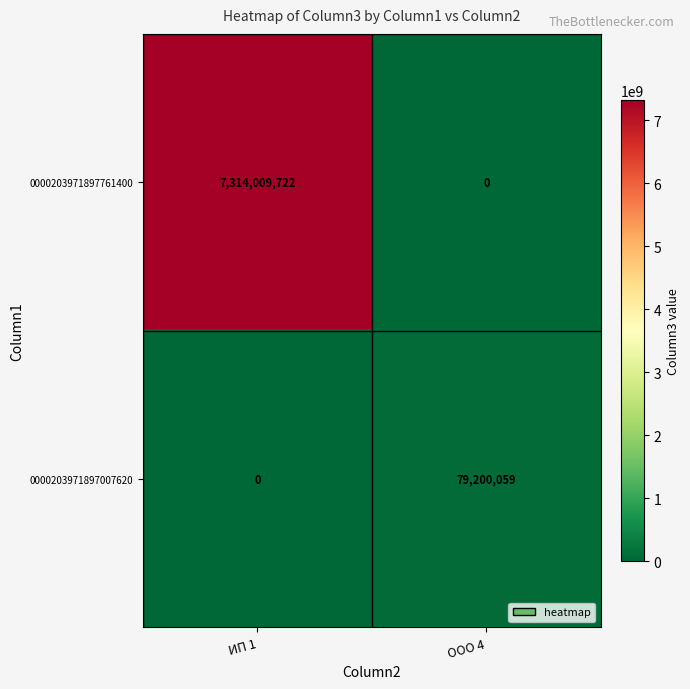

List the series in order of their overall mean, highest first.

0000203971897761400, 0000203971897007620